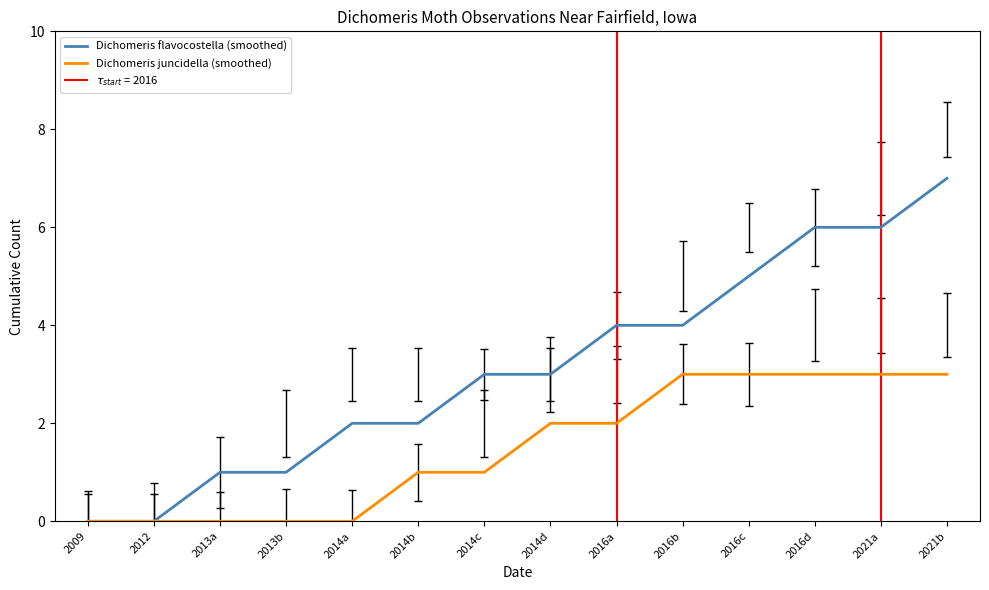

Which series changed the most between 2016c and 2021a?

Dichomeris flavocostella (smoothed)